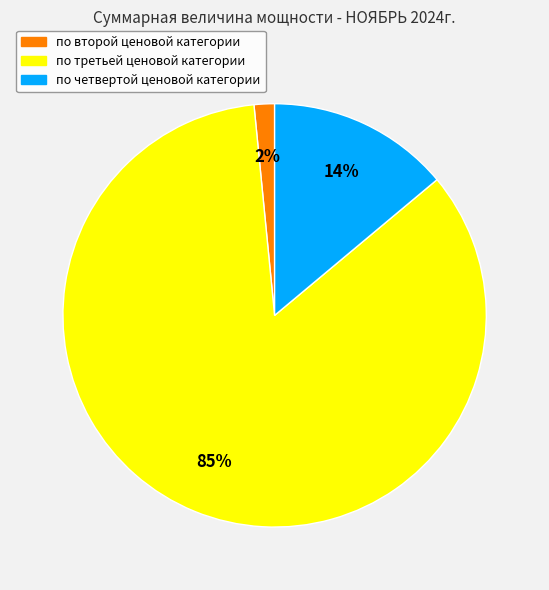

To the nearest percent, what is the average slice percentage?

33%